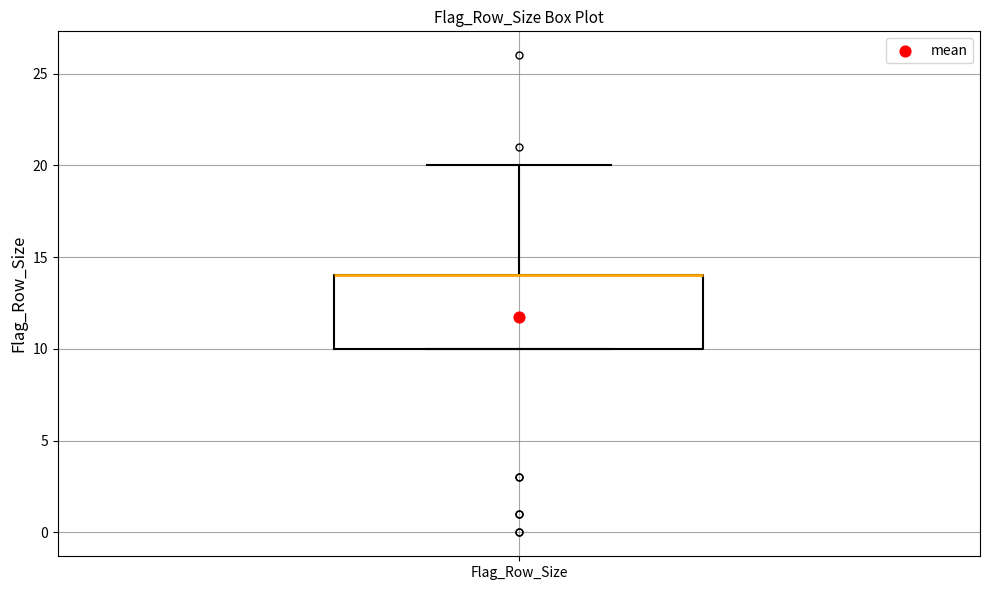

Where is the lower edge of the box for Flag_Row_Size on the y-axis? The values are not printed on the chart, so give them approximately, as read against the axis.

10